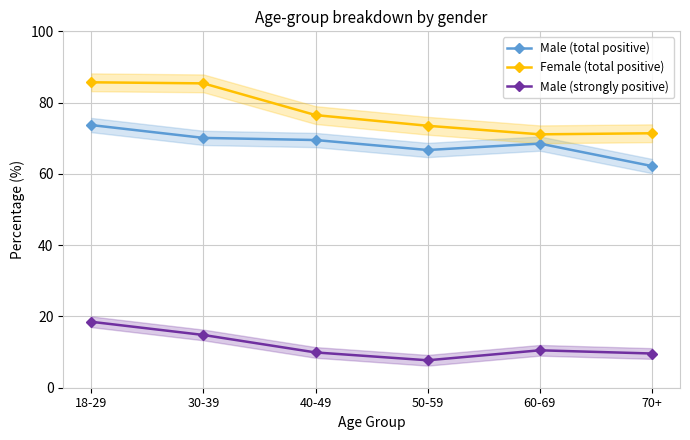

What position from the left is 30-39?

2